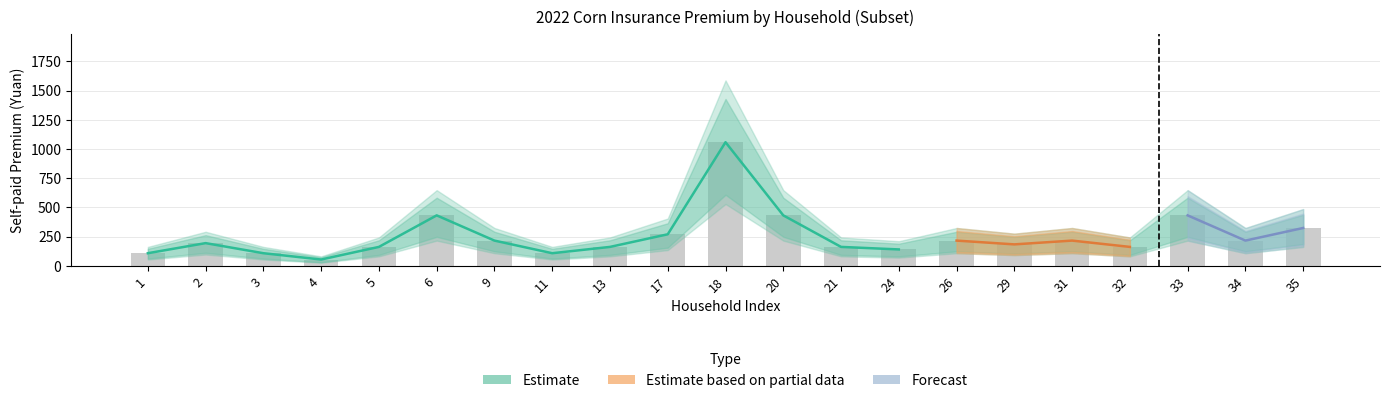

What is the value of the mid bar at the 3rd from the left?

108.0